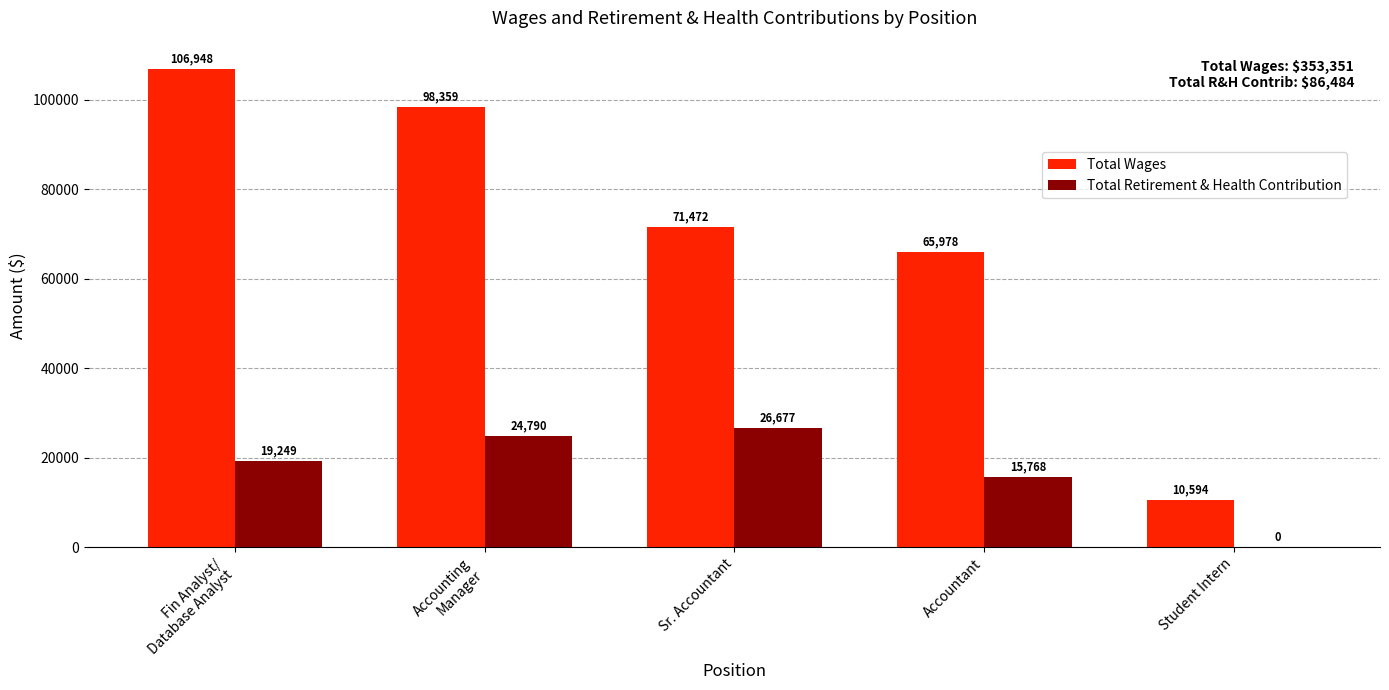

What is the sum of the Total Retirement & Health Contribution values at Sr. Accountant and Accountant?

42445